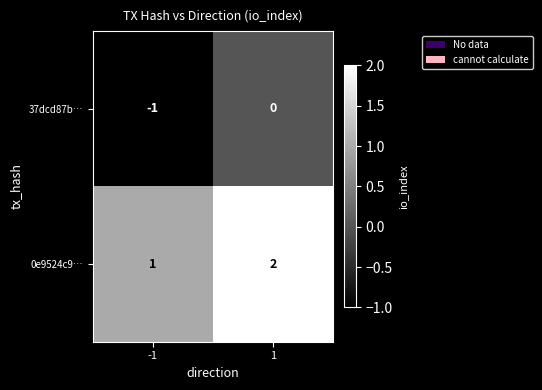

Is it true that 37dcd87b… equals 0 at 1?

True